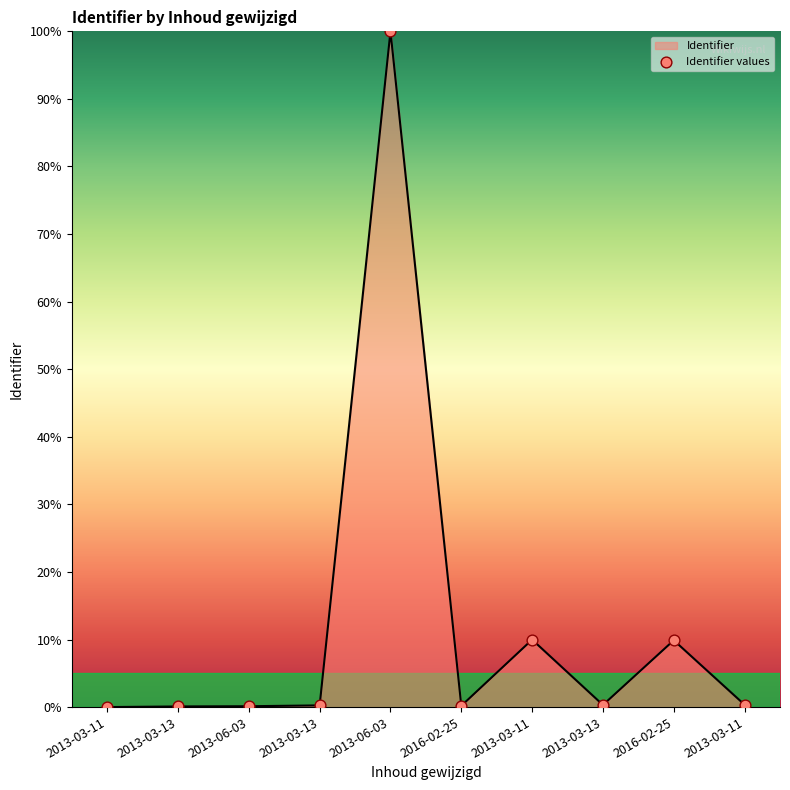

What is the change in value from 2013-03-11 to 2016-02-25?

+9.9